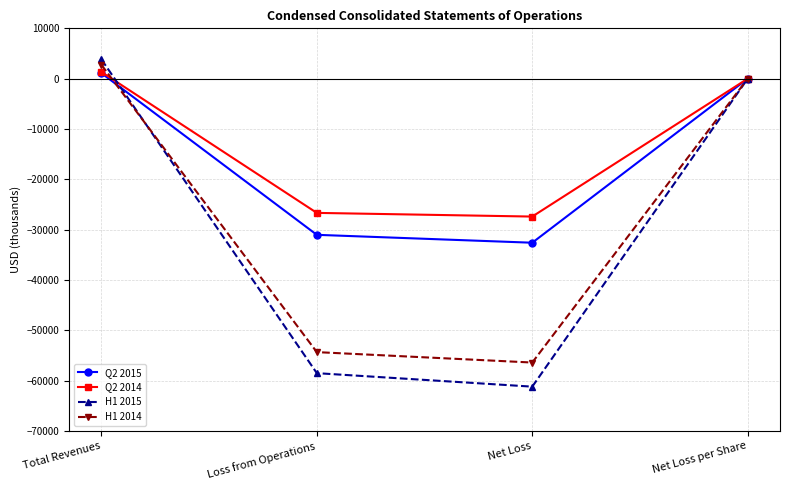

The value of Q2 2014 at Loss from Operations is -26668.0. True or false?

True